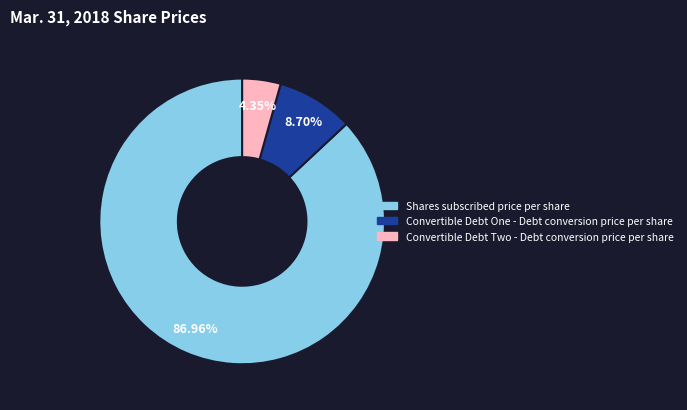

To the nearest percent, what is the average slice percentage?

33%